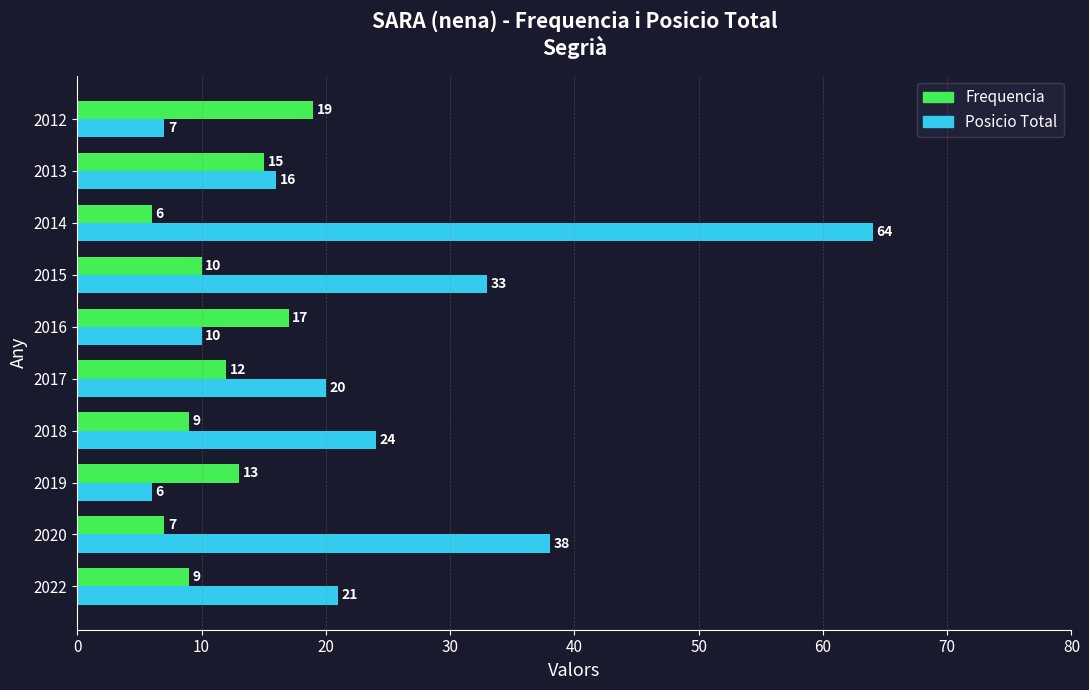

What is the sum of the Posicio Total values at 2020 and 2019?

44